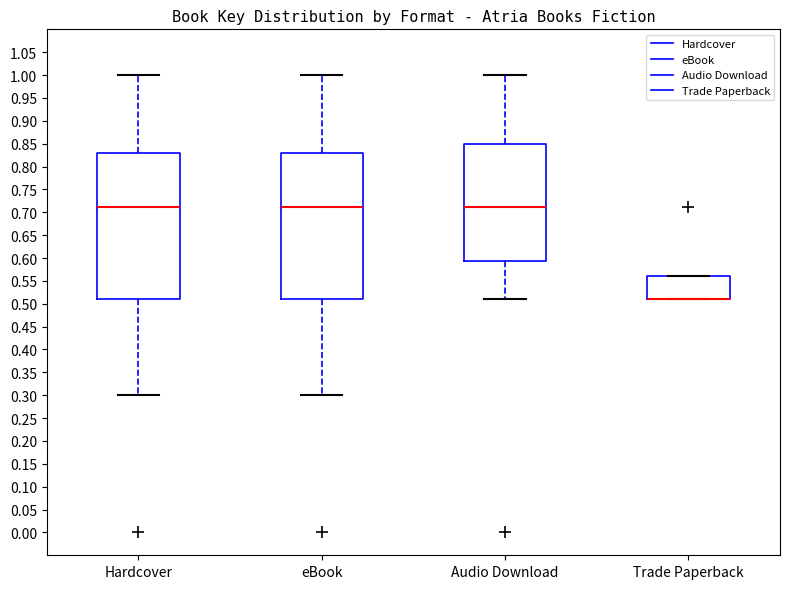

Reading left to right, transcribe this box plot: for each box, give where its median line is, the range the box spans, and where its two whiskers end, as read against the y-axis. The values are not printed on the chart, so give them approximately, as read against the axis.

Hardcover: median 0.710, box 0.510 to 0.830, whiskers 0.300 to 1.000
eBook: median 0.710, box 0.510 to 0.830, whiskers 0.300 to 1.000
Audio Download: median 0.710, box 0.595 to 0.850, whiskers 0.510 to 1.000
Trade Paperback: median 0.510 (drawn on the box's lower edge), box 0.510 to 0.560, whiskers 0.510 to 0.560